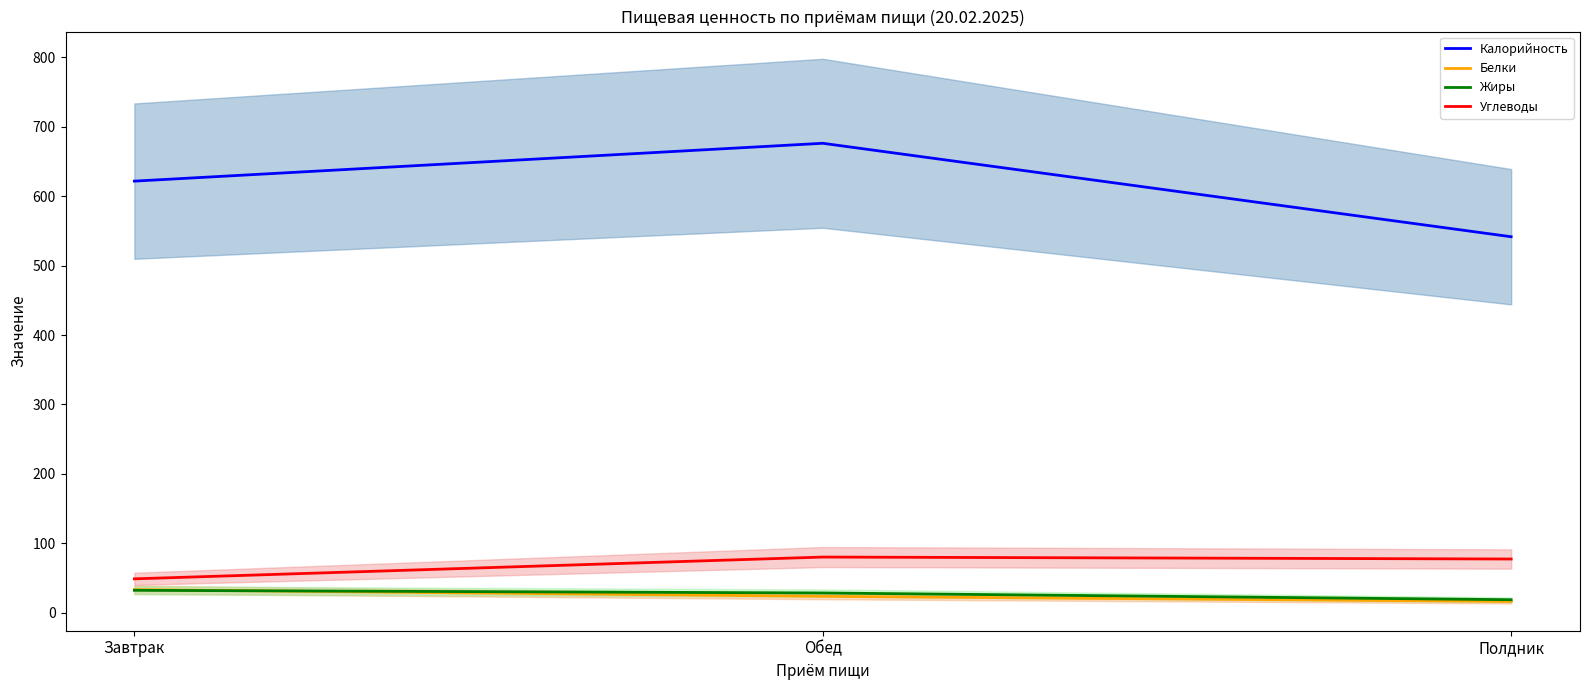

How many distinct data groups are displayed?

4